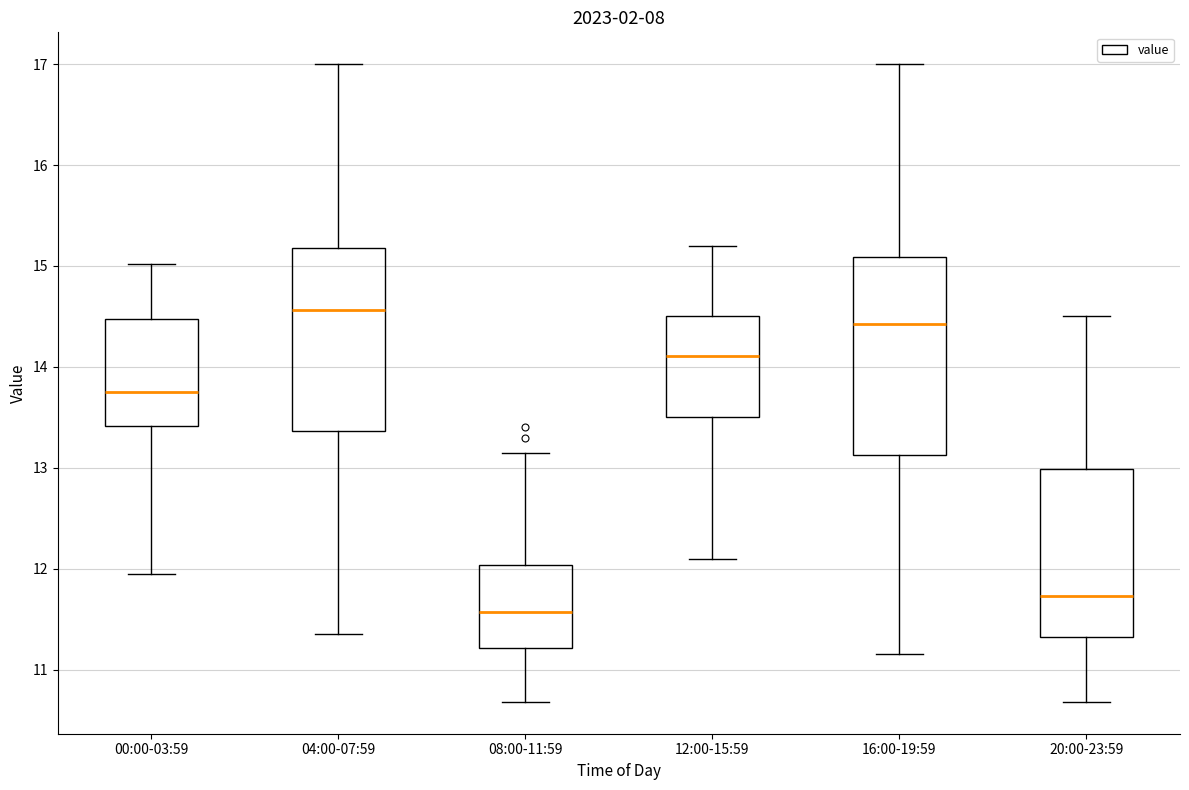

Reading left to right, transcribe this box plot: for each box, give where its median line is, the range the box spans, and where its two whiskers end, as read against the y-axis. The values are not printed on the chart, so give them approximately, as read against the axis.

00:00-03:59: median 13.8, box 13.4 to 14.5, whiskers 12.0 to 15.0
04:00-07:59: median 14.6, box 13.4 to 15.2, whiskers 11.4 to 17.0
08:00-11:59: median 11.6, box 11.2 to 12.0, whiskers 10.7 to 13.2
12:00-15:59: median 14.1, box 13.5 to 14.5, whiskers 12.1 to 15.2
16:00-19:59: median 14.4, box 13.1 to 15.1, whiskers 11.2 to 17.0
20:00-23:59: median 11.7, box 11.3 to 13.0, whiskers 10.7 to 14.5